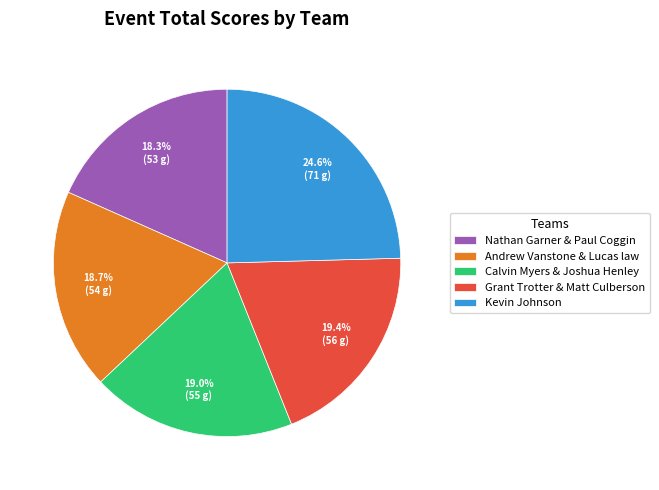

True or false: Calvin Myers & Joshua Henley accounts for 9% of the total.

False